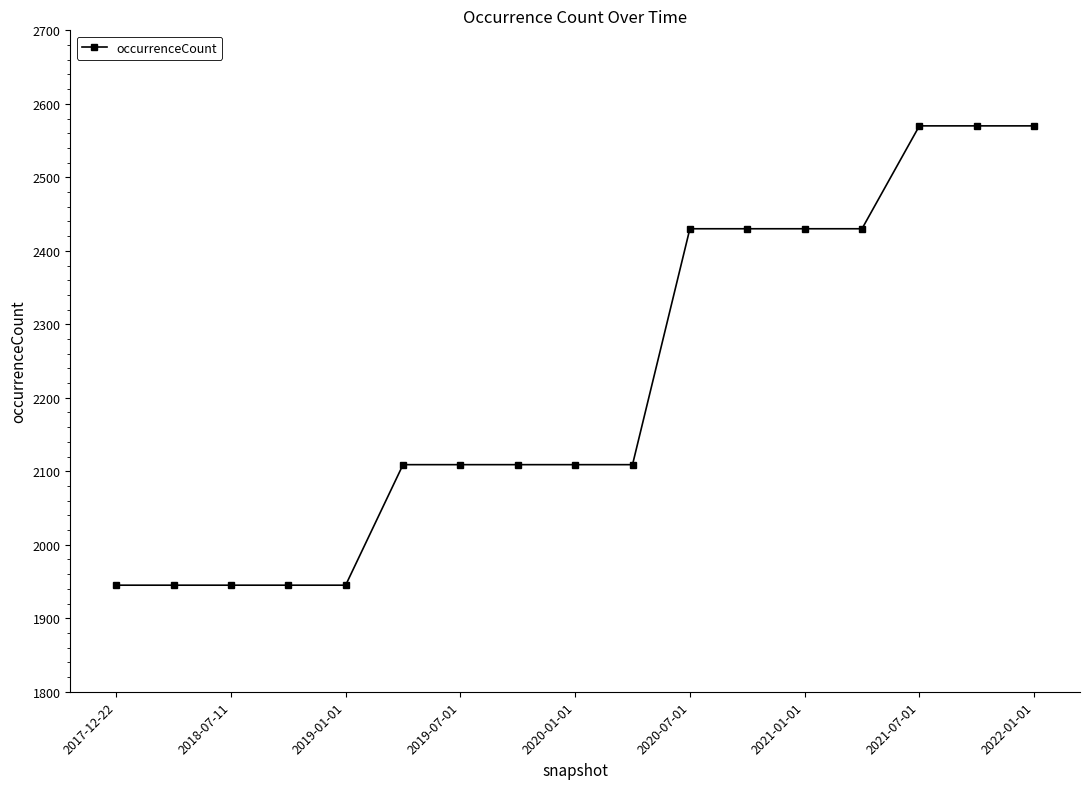

Is this an area chart (filled region under the line)?

No